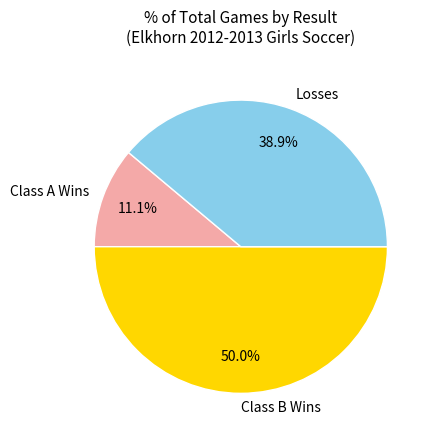

Which slice is the smallest?

Class A Wins